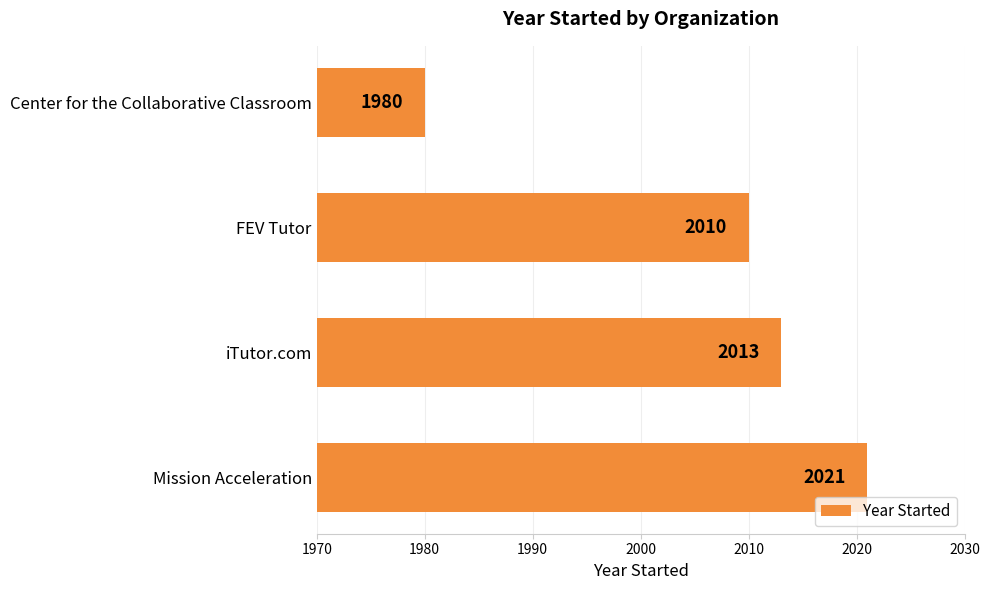

At which category does the chart reach its peak across all series?

Mission Acceleration